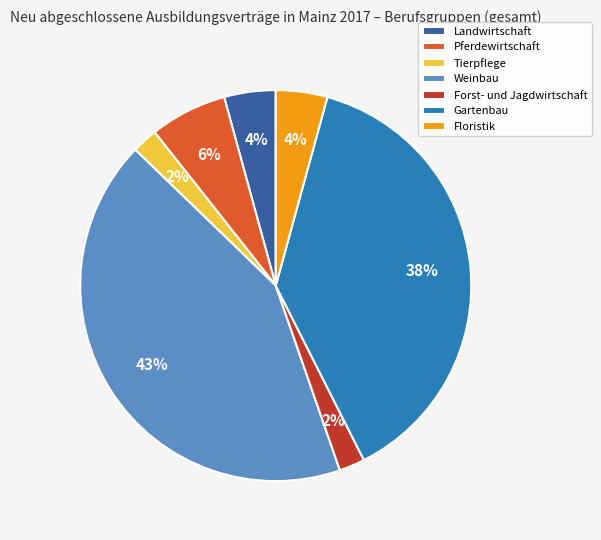

Does Weinbau account for over 50% of the chart?

No